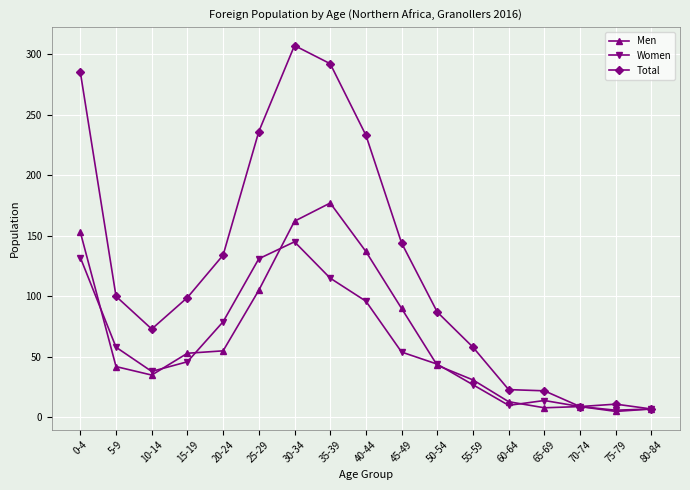

Rank the series by their maximum value, from highest to lowest.

Total, Men, Women